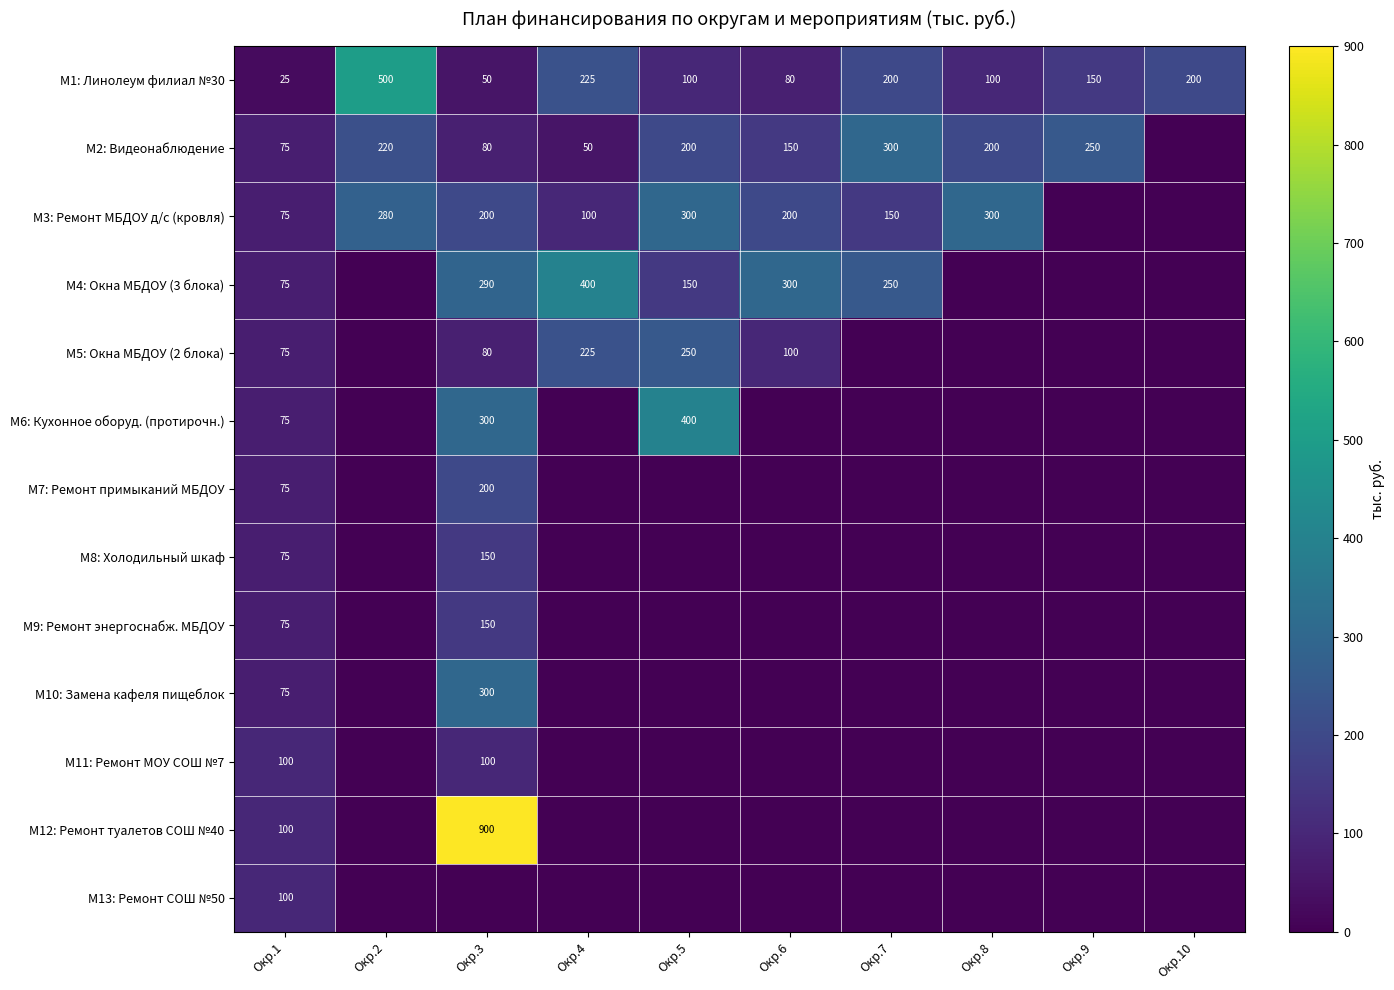

The value of М3: Ремонт МБДОУ д/с (кровля) at Окр.3 is 200. True or false?

True